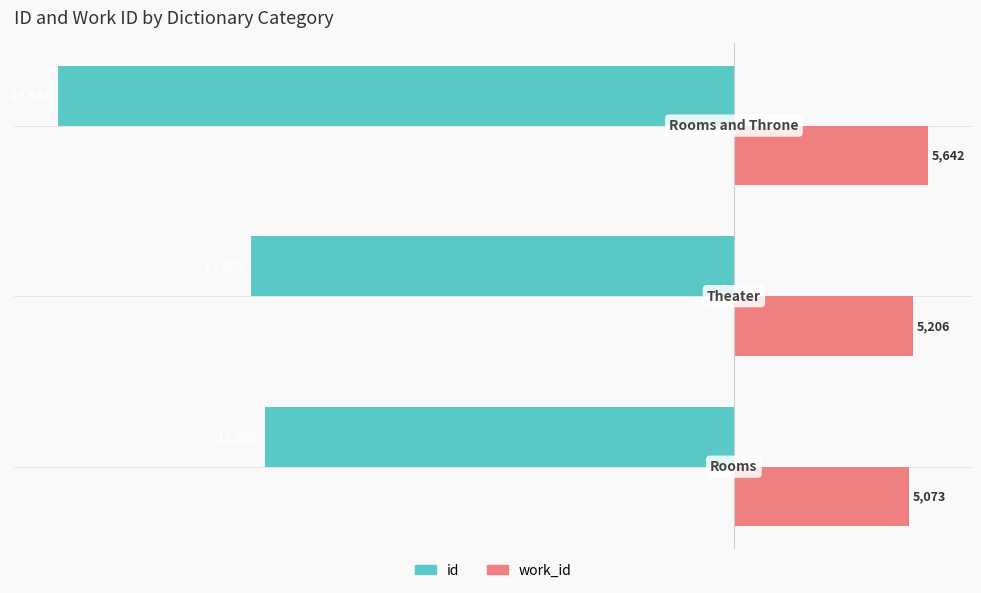

Count the work_id values in the range 5073 to 5642.

3